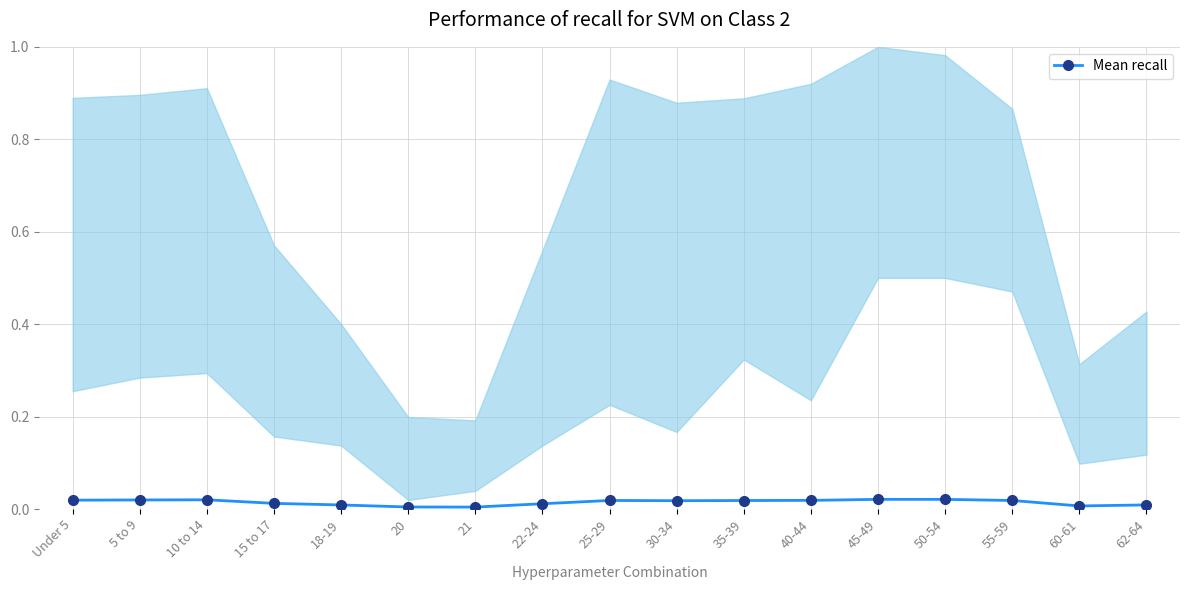

What position from the left is 5 to 9?

2